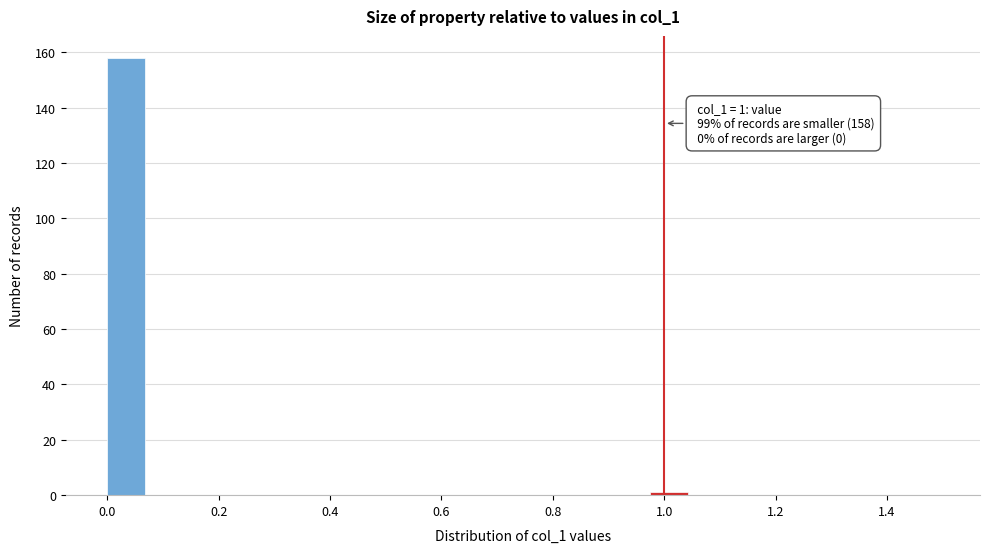

Around what value on the x-axis is the tallest bar? Give the approximate position of its centre, as read against the axis.

0.04